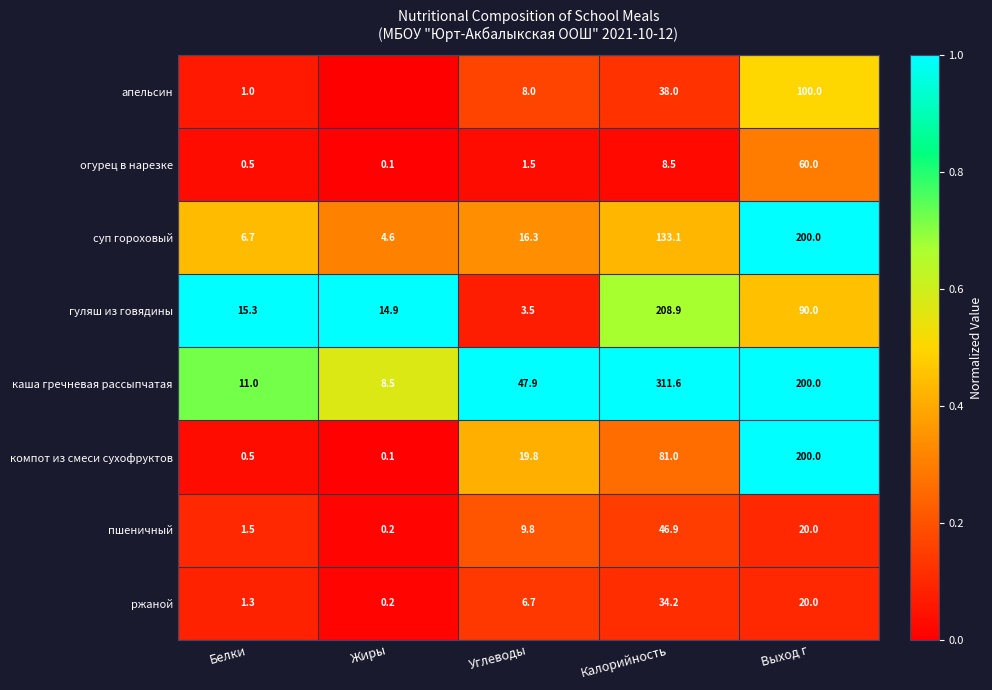

At which label does компот из смеси сухофруктов reach its minimum?

Жиры